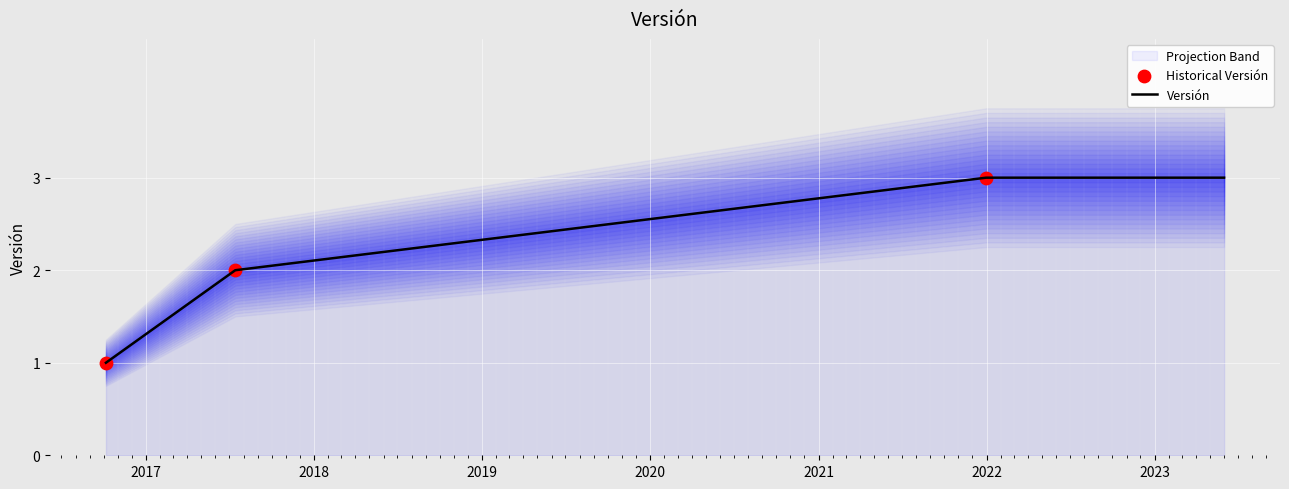

Between 2016-10-06 and 2021-12-31, which is larger?

2021-12-31